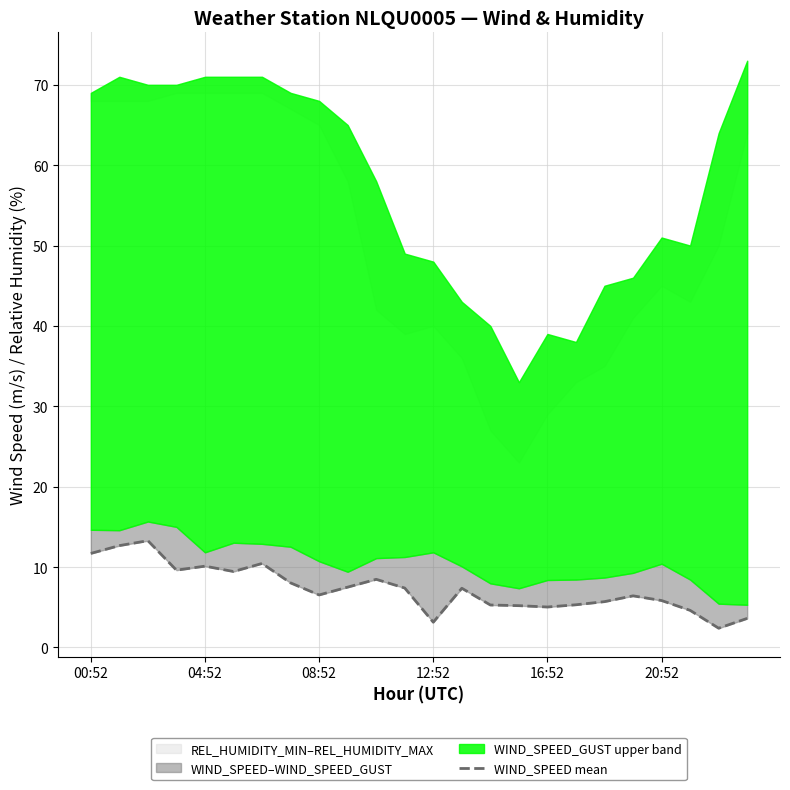

What is the difference between the maximum and minimum values?

10.9